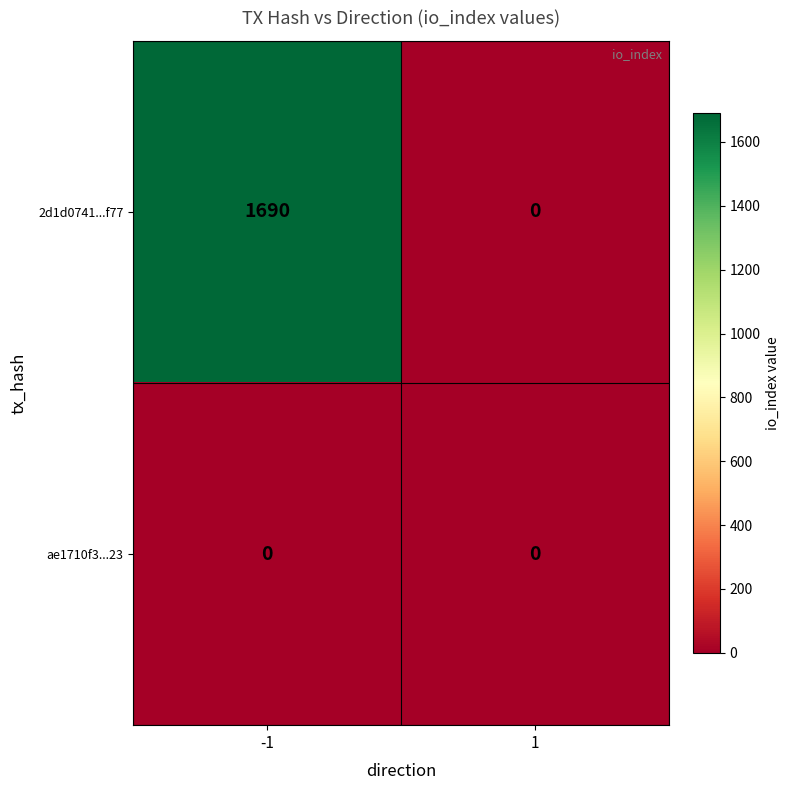

Rank the series by their maximum value, from highest to lowest.

2d1d0741...f77, ae1710f3...23